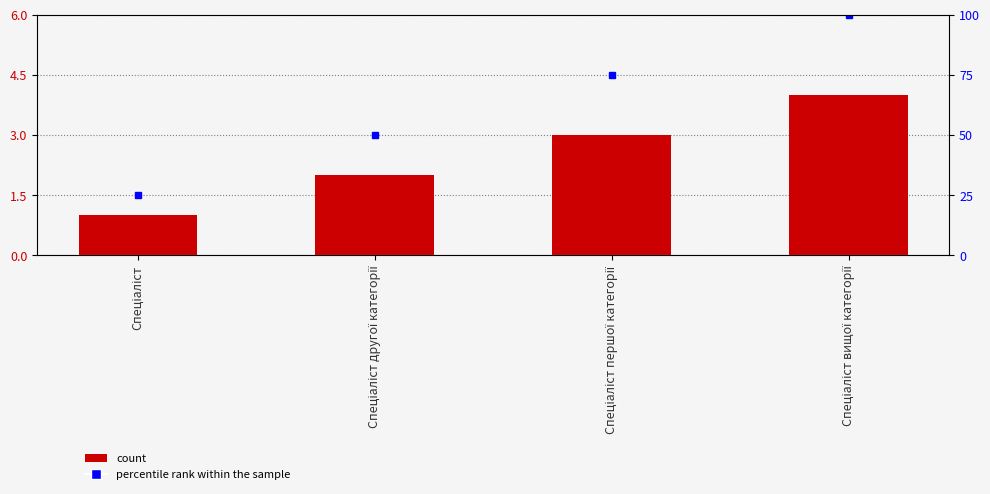

At which label is the value closest to 2?

Спеціаліст другої категорії